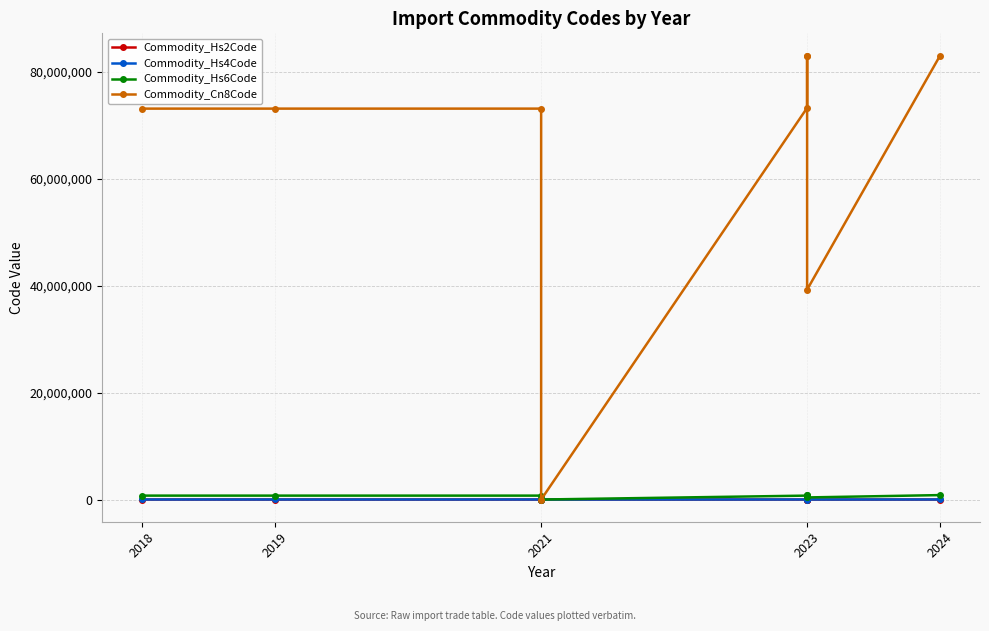

Rank the series by their maximum value, from lowest to highest.

Commodity_Hs2Code, Commodity_Hs4Code, Commodity_Hs6Code, Commodity_Cn8Code